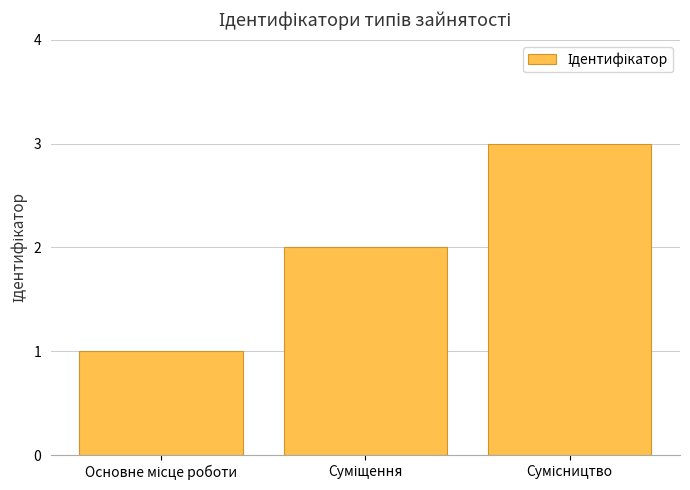

What is the sum of all values?

6